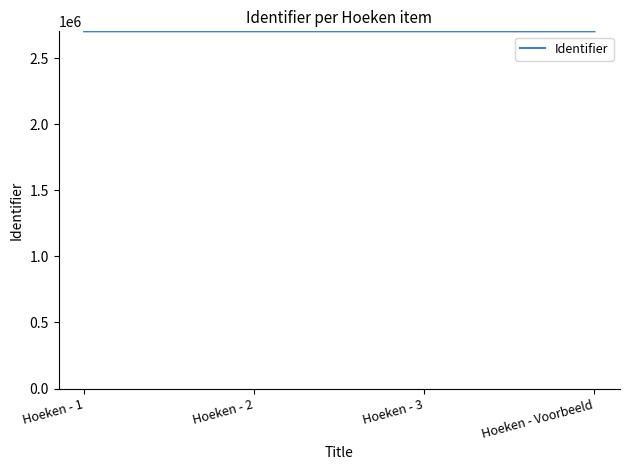

What is the maximum value shown in the chart?

2701850